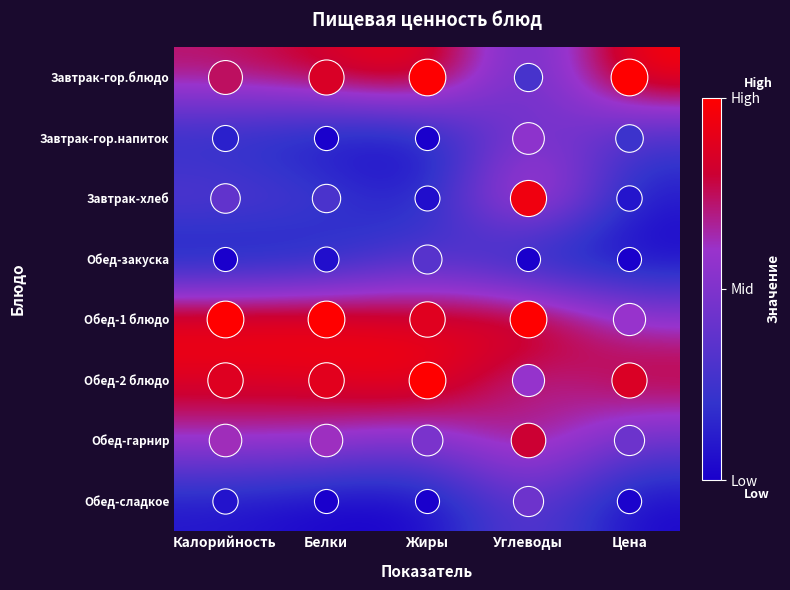

Which has a higher value, Жиры or Цена?

Цена